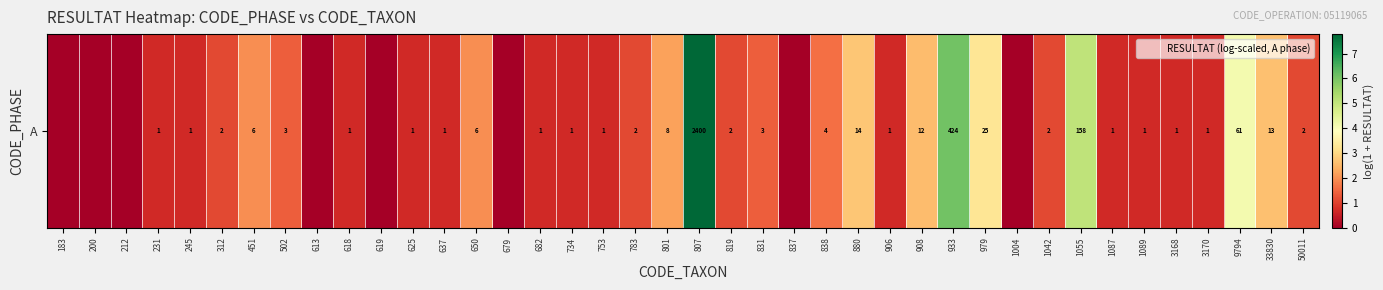

What is the maximum value shown in the chart?

7.8